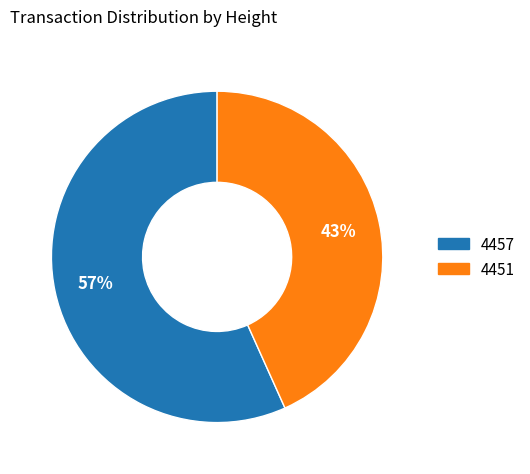

What is the ratio of the value at 4457 to the value at 4451?

1.3